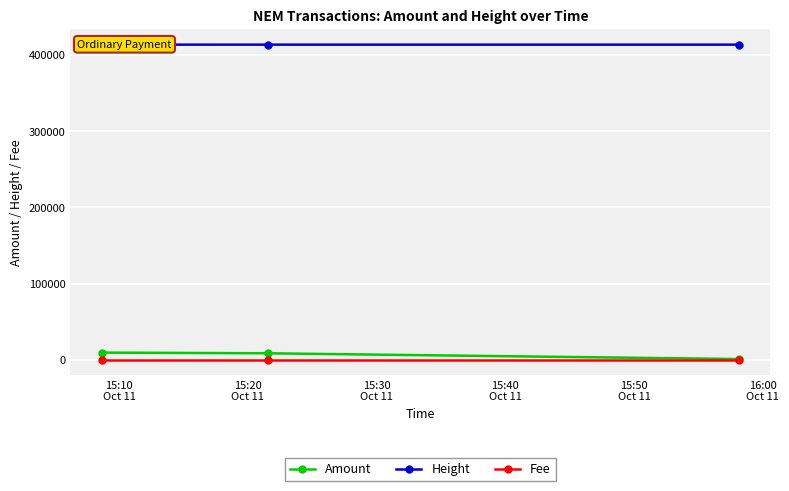

What is the maximum value for Amount?

9359